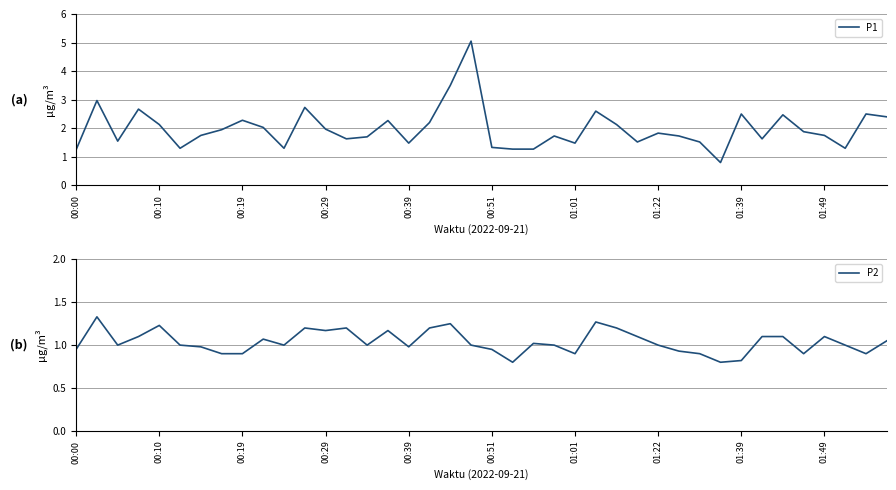

Which series has the widest spread of values?

P1